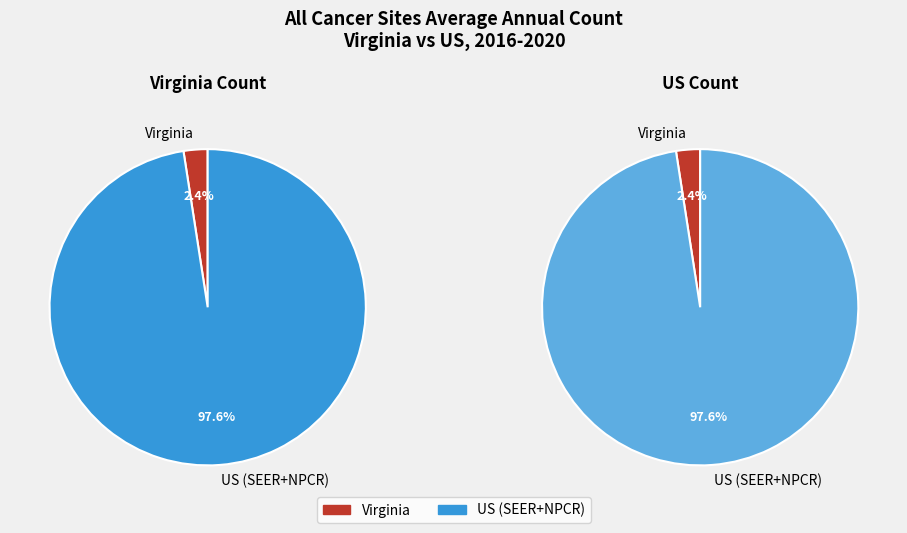

Between Virginia and US (SEER+NPCR), which is larger?

US (SEER+NPCR)